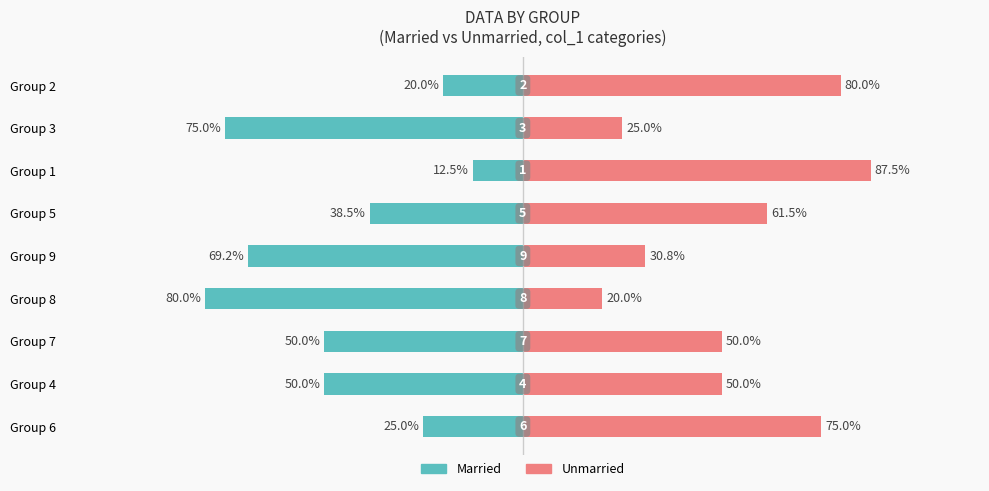

How many data points in Unmarried are less than 50?

3